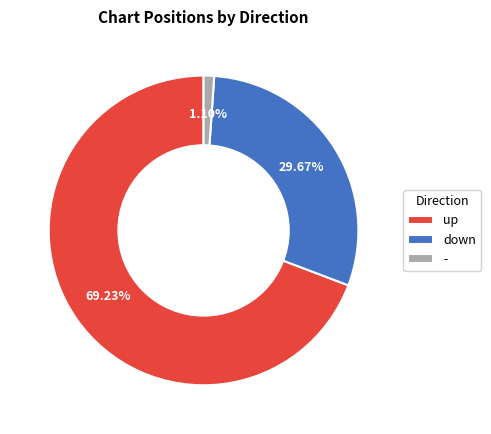

Count the number of slices in the pie.

3